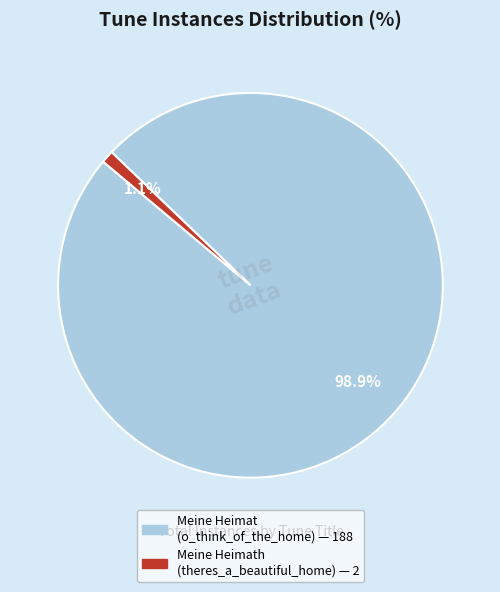

Is there a majority slice in this chart?

Yes